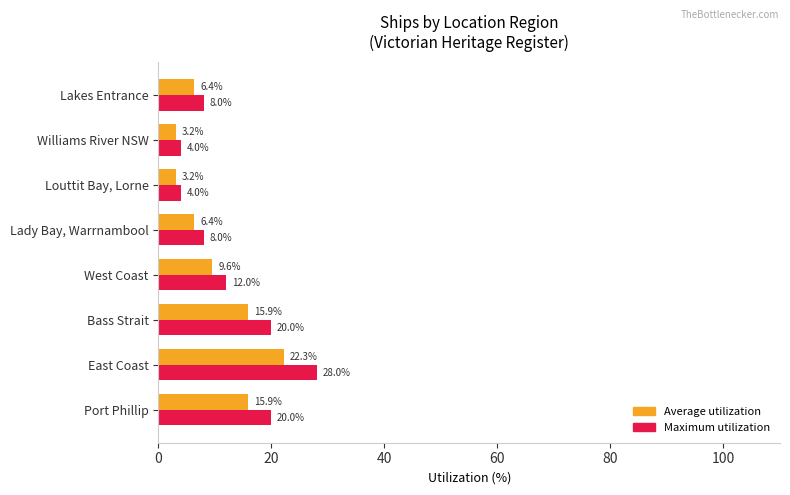

The Average utilization series shows 3.2 at Williams River NSW. True or false?

True